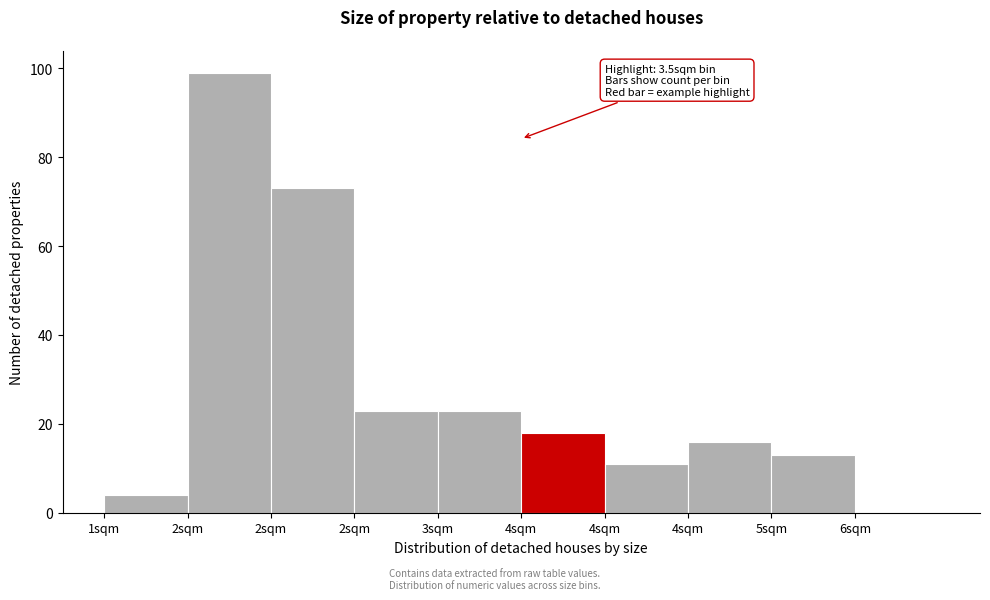

How many values are above zero?

9